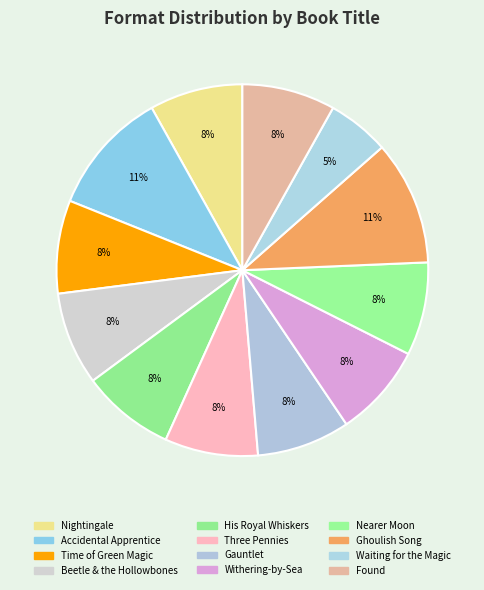

Does any single category account for the majority?

No